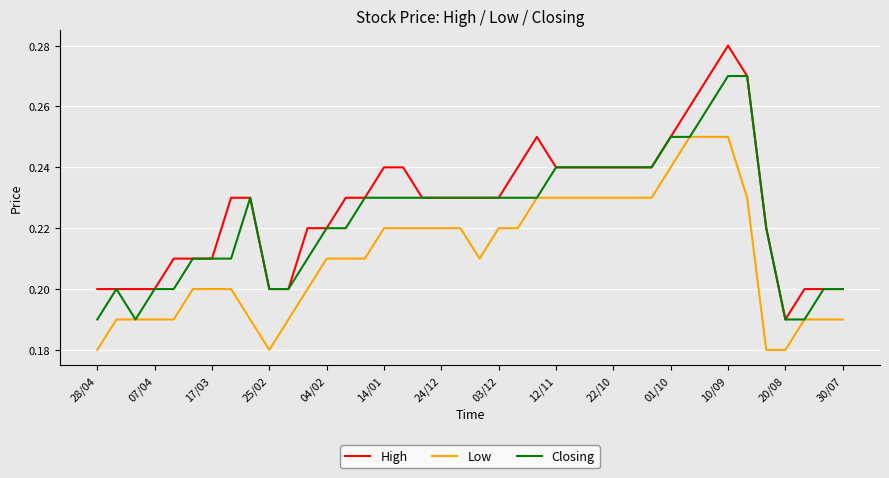

Which series has the widest spread of values?

High